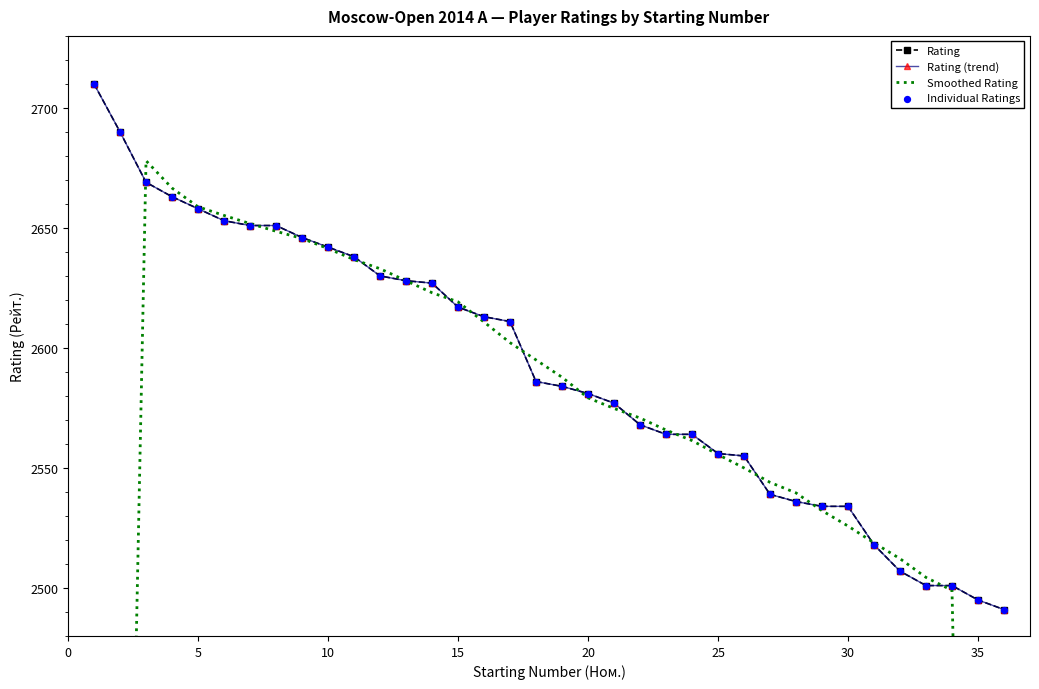

Which series has the widest spread of Y values?

Smoothed Rating